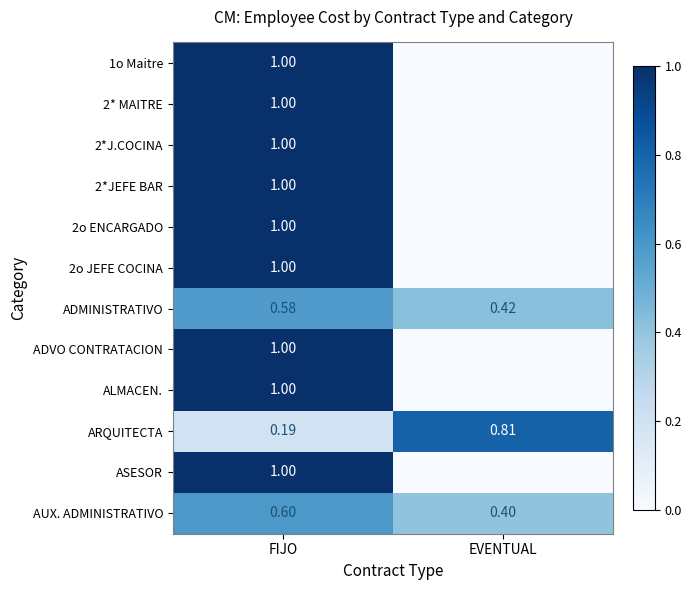

At which label is 2*JEFE BAR closest to 0?

EVENTUAL